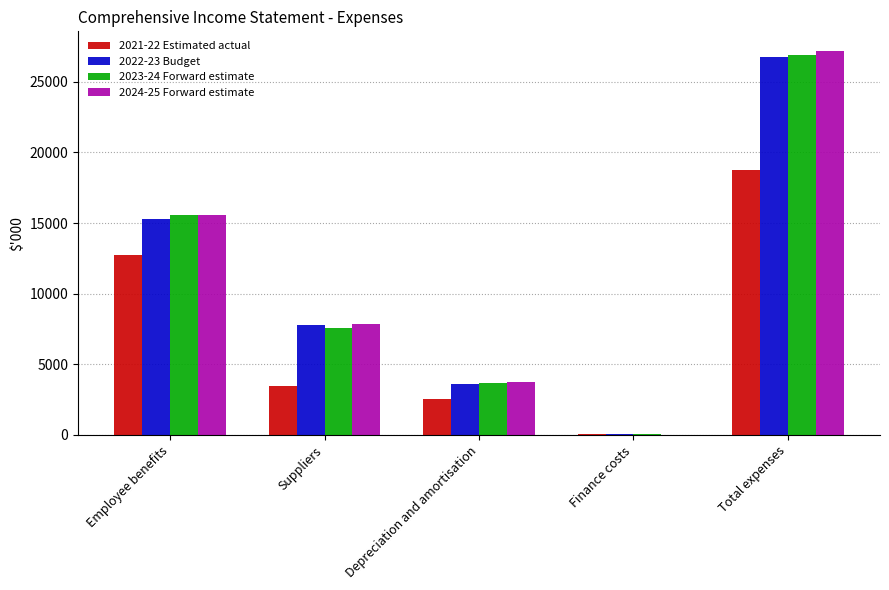

At which label does 2024-25 Forward estimate reach its peak?

Total expenses